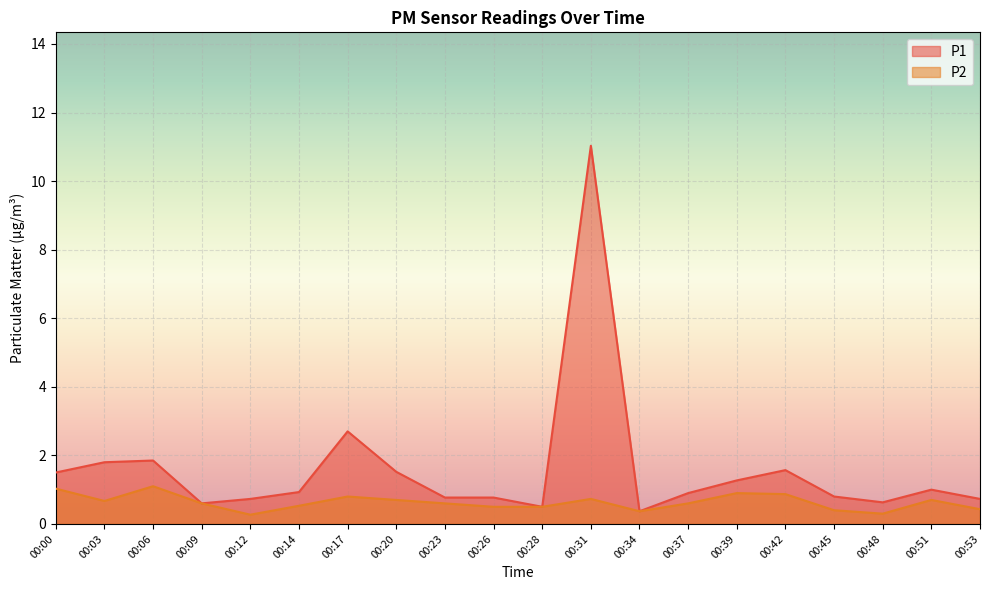

Between 00:34 and 00:48, which series saw the biggest shift?

P1